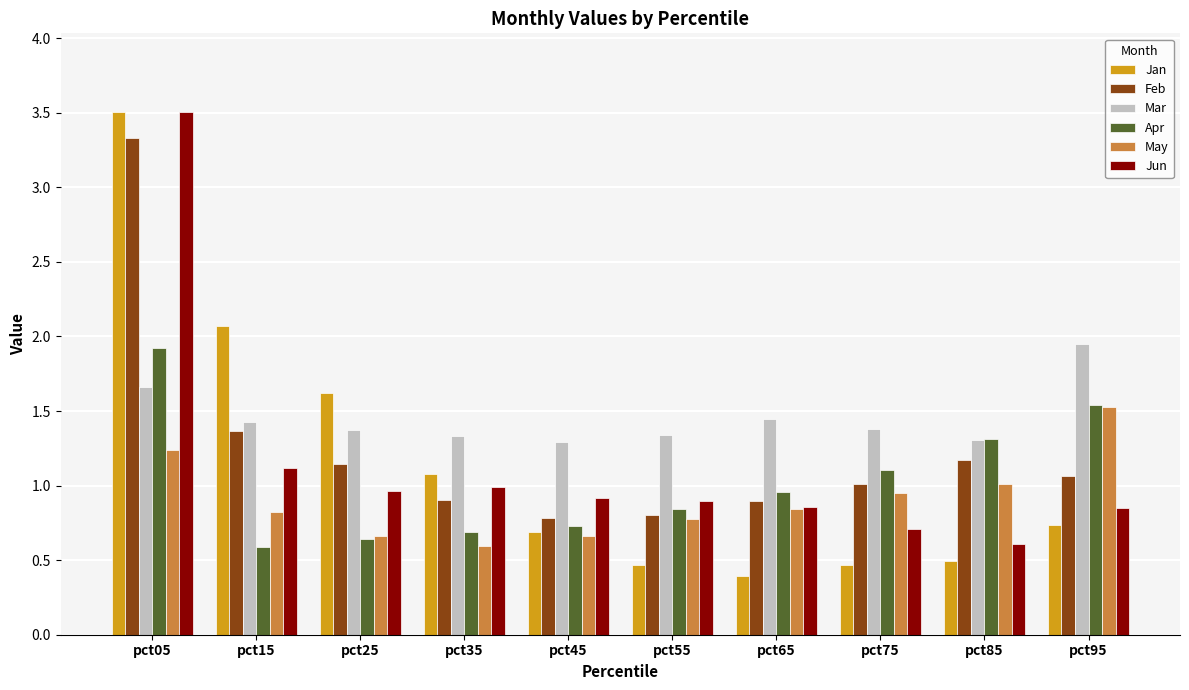

Does the chart contain stacked bars?

No